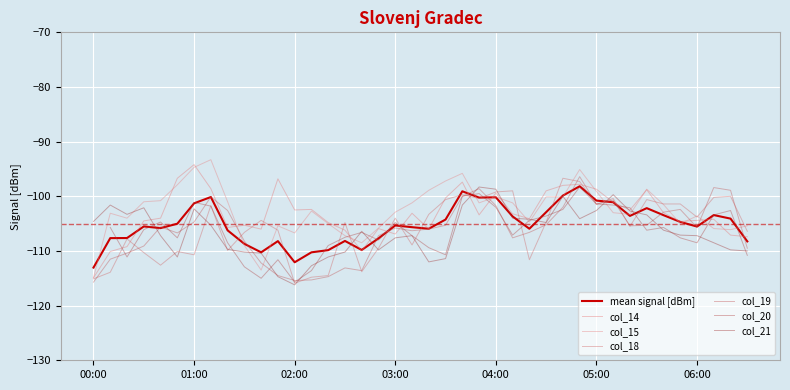

Where is the first local minimum for col_21?

2011/11/28 00:20